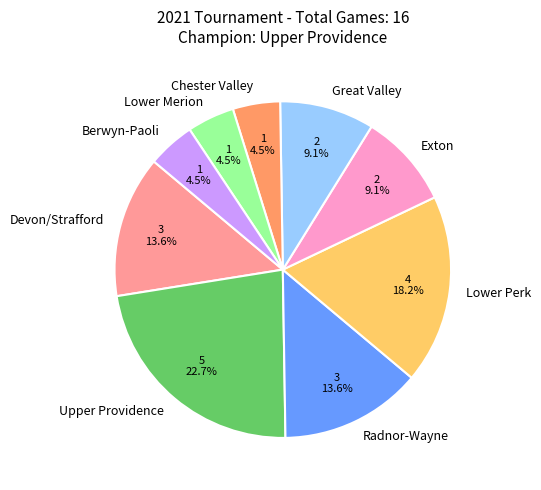

Does Devon/Strafford represent more than half of the total?

No